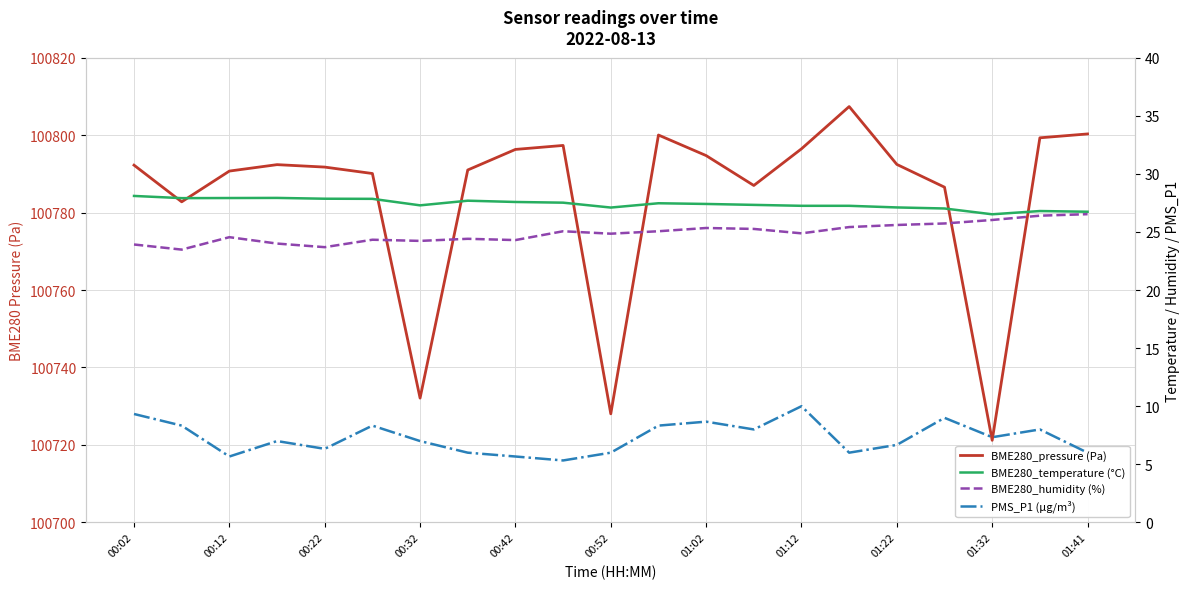

Which has a higher value, 00:22 or 00:12?

00:22